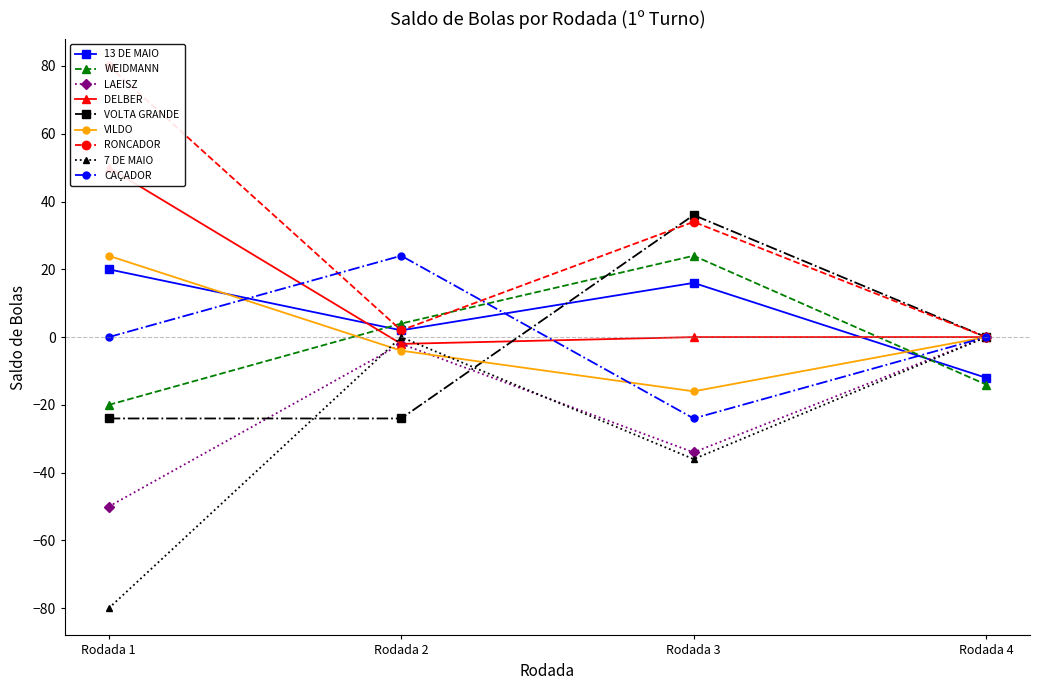

What is the value of the VOLTA GRANDE point at the 1st from the left?

-24